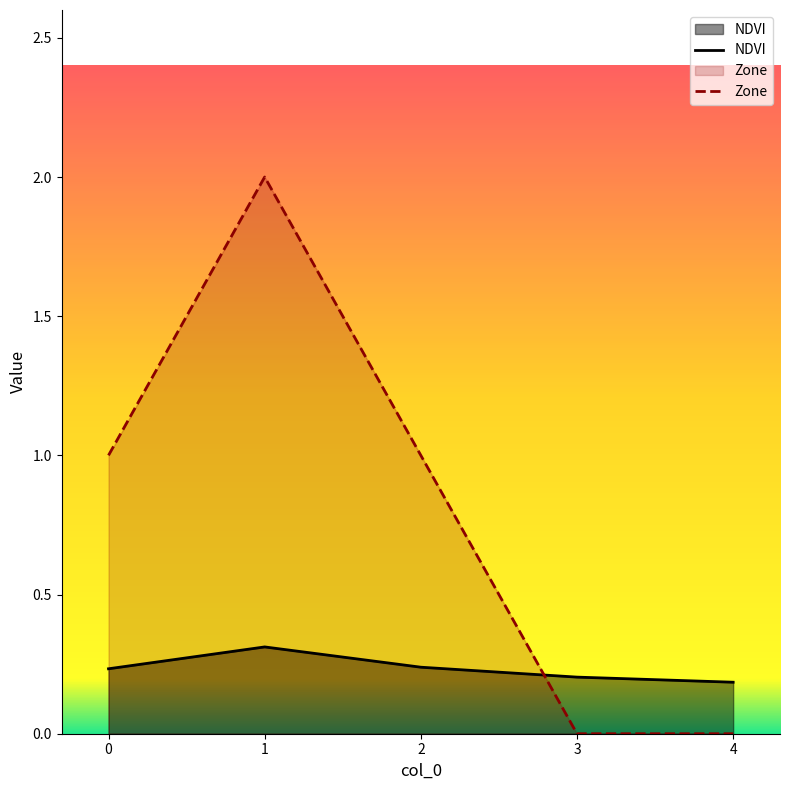

Reading left to right, list all the values displayed in this chart.

NDVI: 0=0.2	1=0.3	2=0.2	3=0.2	4=0.2
Zone: 0=1.0	1=2.0	2=1.0	3=0.0	4=0.0